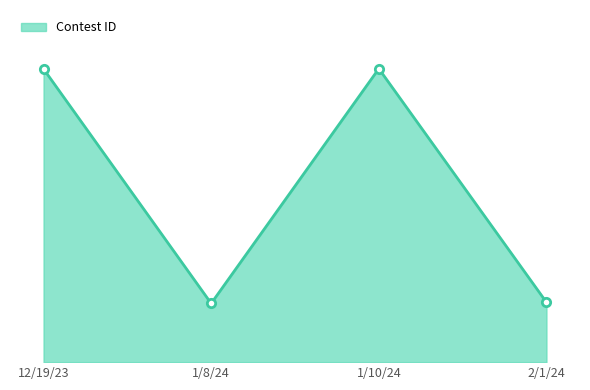

Approximately how many times larger is the value at 12/19/23 compared to 1/8/24?

5.0